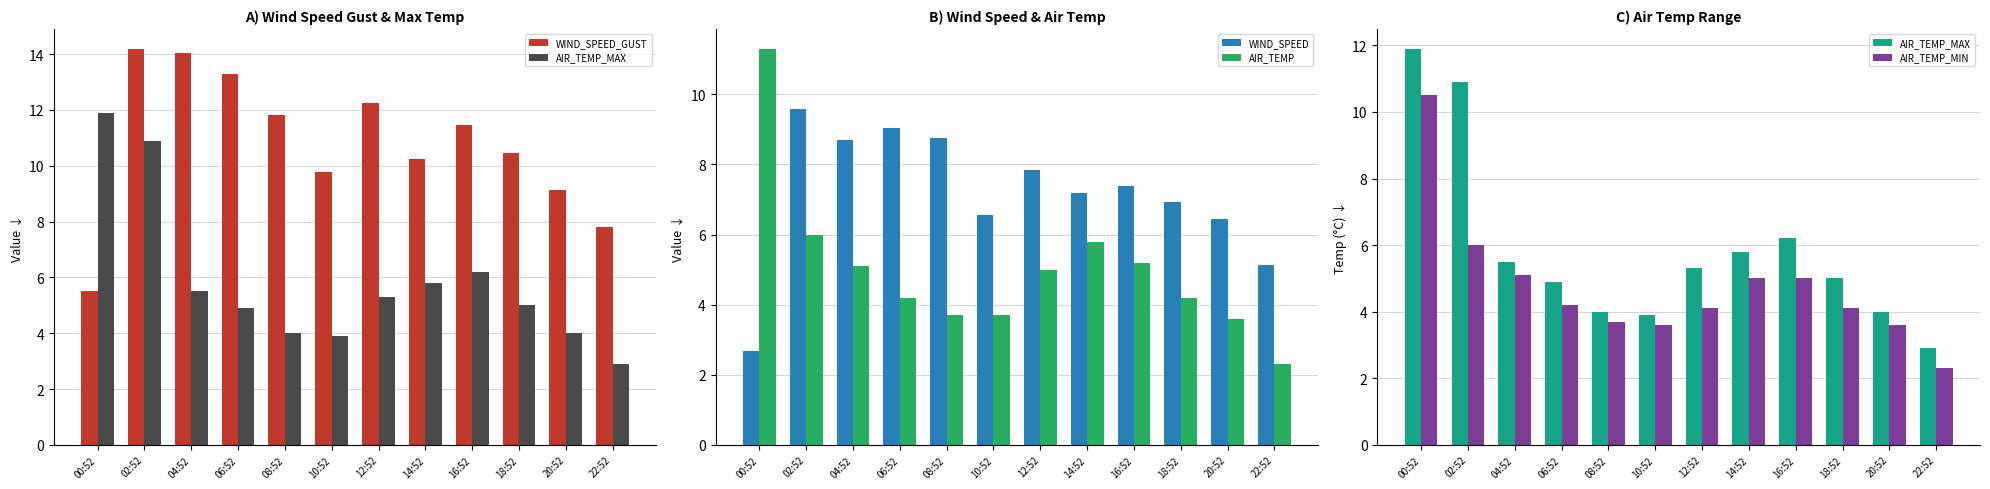

Reading left to right, list all the values displayed in this chart.

WIND_SPEED_GUST: 00:52=5.5	02:52=14.2	04:52=14.1	06:52=13.3	08:52=11.8	10:52=9.8	12:52=12.2	14:52=10.2	16:52=11.4	18:52=10.5	20:52=9.1	22:52=7.8
AIR_TEMP_MAX: 00:52=11.9	02:52=10.9	04:52=5.5	06:52=4.9	08:52=4.0	10:52=3.9	12:52=5.3	14:52=5.8	16:52=6.2	18:52=5.0	20:52=4.0	22:52=2.9
WIND_SPEED: 00:52=2.7	02:52=9.6	04:52=8.7	06:52=9.0	08:52=8.8	10:52=6.6	12:52=7.8	14:52=7.2	16:52=7.4	18:52=6.9	20:52=6.4	22:52=5.1
AIR_TEMP: 00:52=11.3	02:52=6.0	04:52=5.1	06:52=4.2	08:52=3.7	10:52=3.7	12:52=5.0	14:52=5.8	16:52=5.2	18:52=4.2	20:52=3.6	22:52=2.3
AIR_TEMP_MIN: 00:52=10.5	02:52=6.0	04:52=5.1	06:52=4.2	08:52=3.7	10:52=3.6	12:52=4.1	14:52=5.0	16:52=5.0	18:52=4.1	20:52=3.6	22:52=2.3